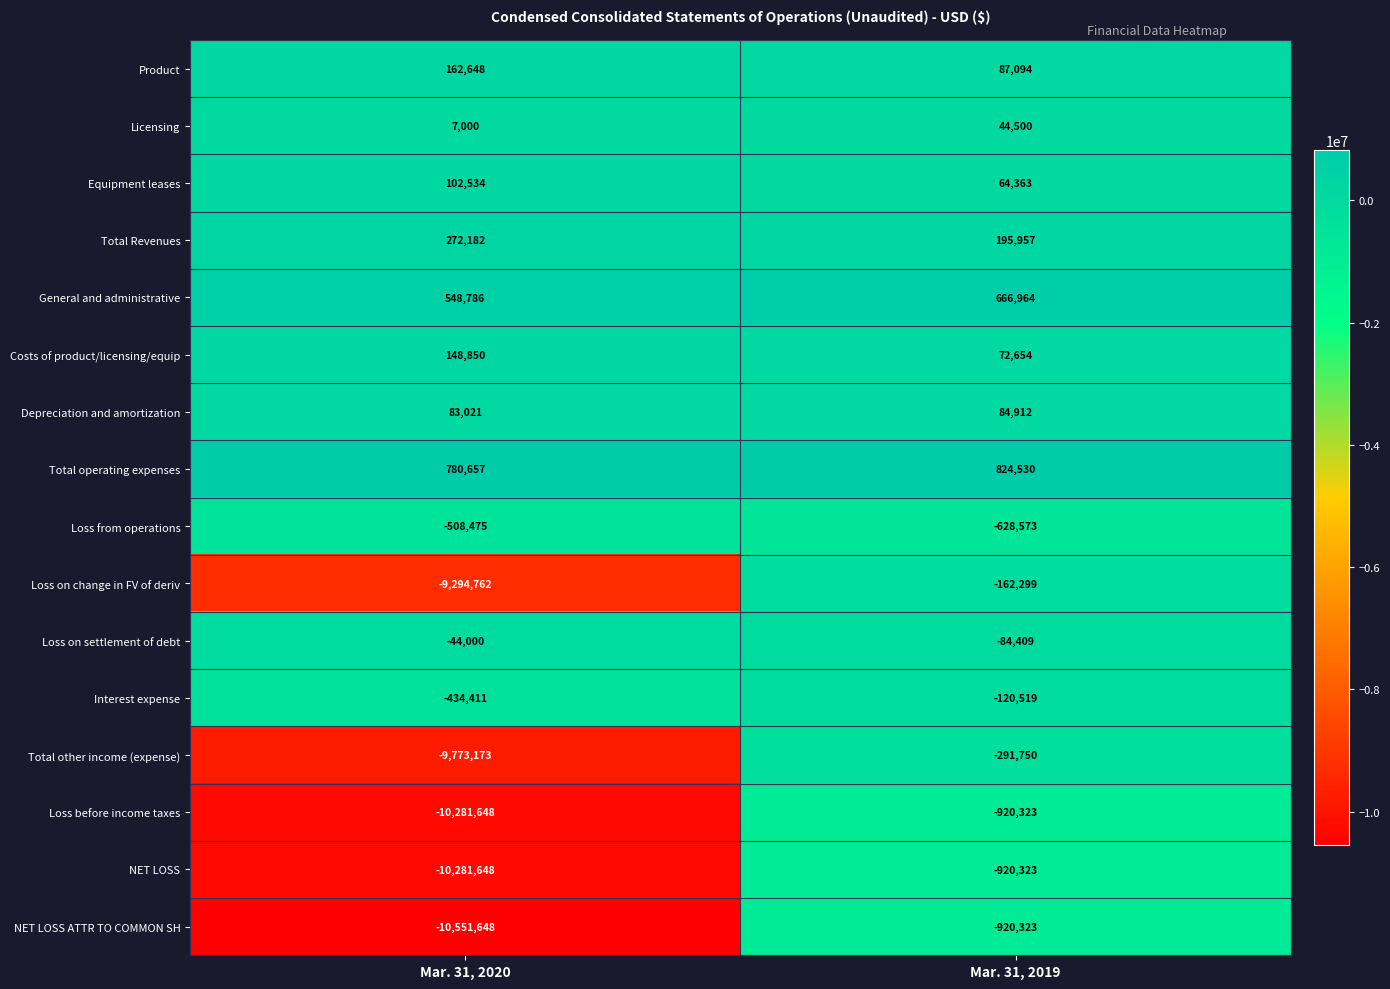

Rank the categories by NET LOSS value from highest to lowest.

Mar. 31, 2019, Mar. 31, 2020